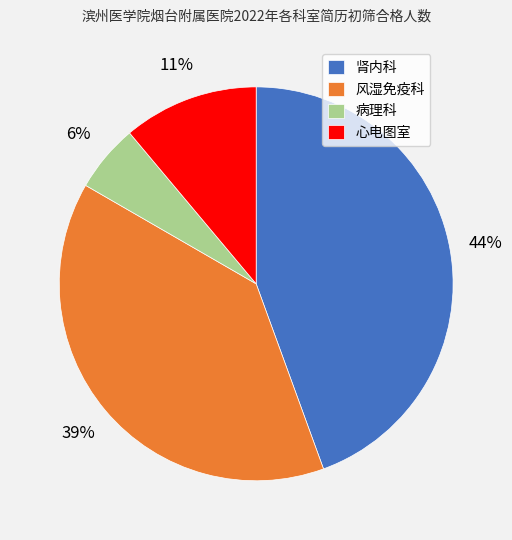

Do 病理科 and 风湿免疫科 together represent more than half of the pie?

No